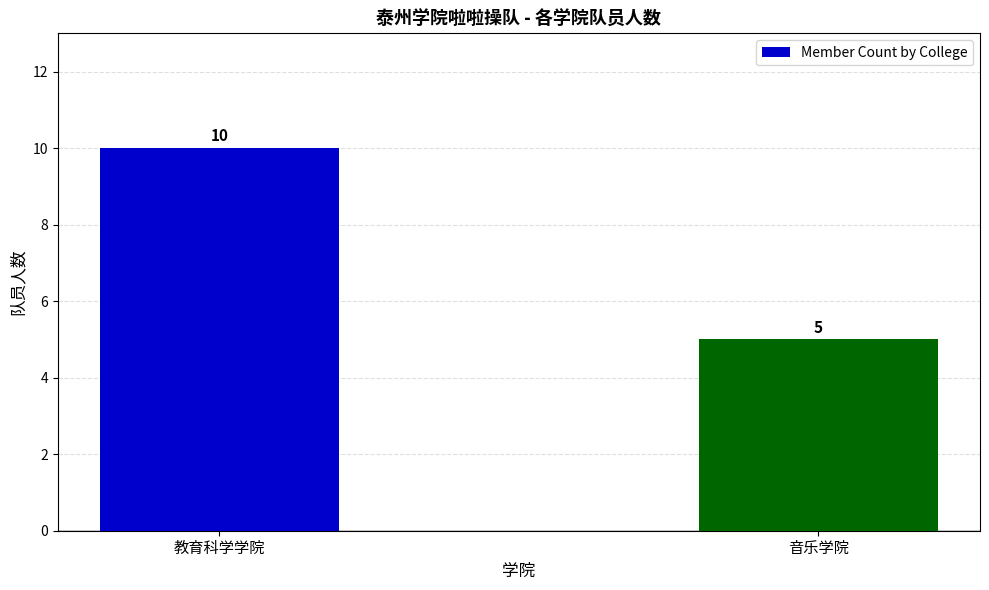

What is the difference between the values at 教育科学学院 and 音乐学院?

5